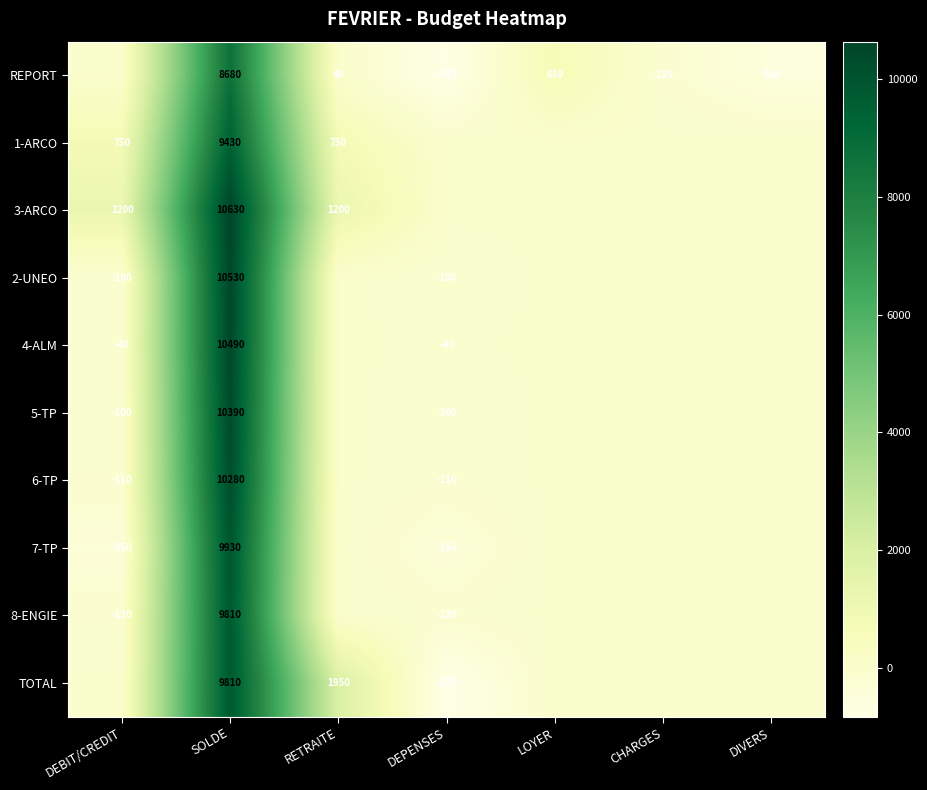

Rank the series by their maximum value, from lowest to highest.

REPORT, 1-ARCO, 8-ENGIE, TOTAL, 7-TP, 6-TP, 5-TP, 4-ALM, 2-UNEO, 3-ARCO